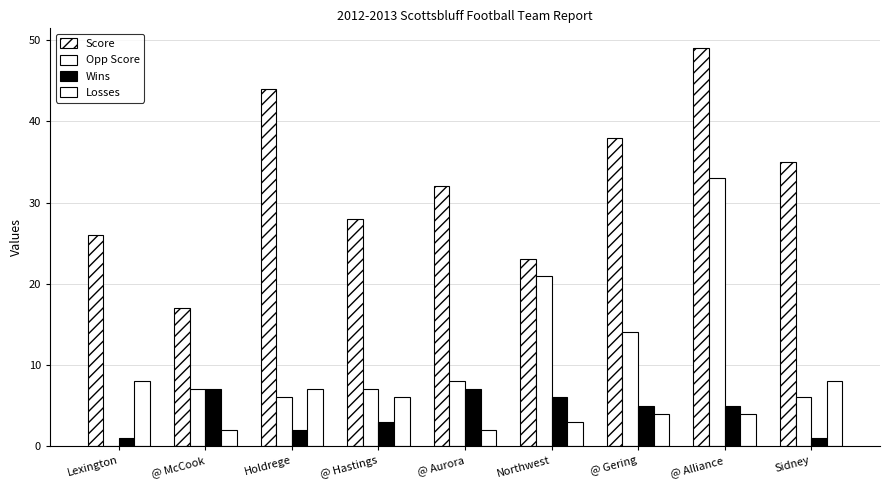

What is the label of the 7th bar from the left?

@ Gering